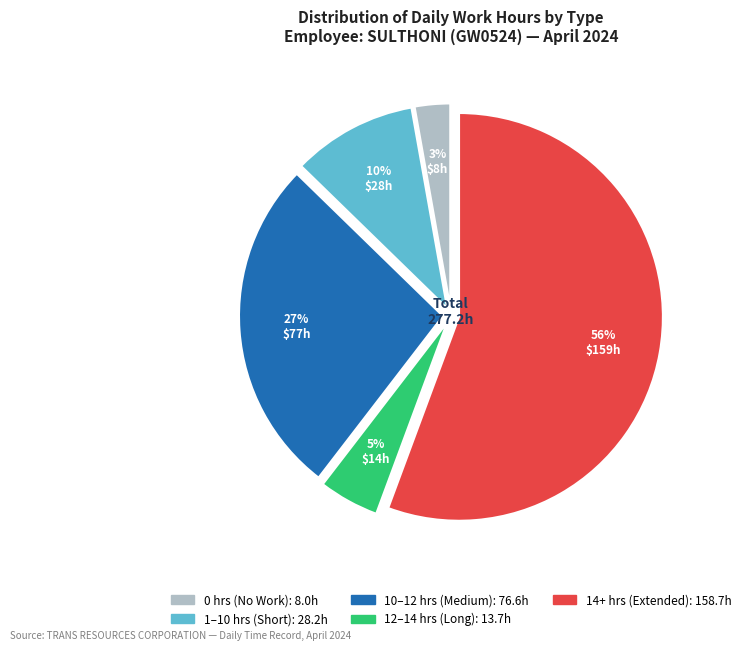

To the nearest percent, what is the average slice percentage?

20%